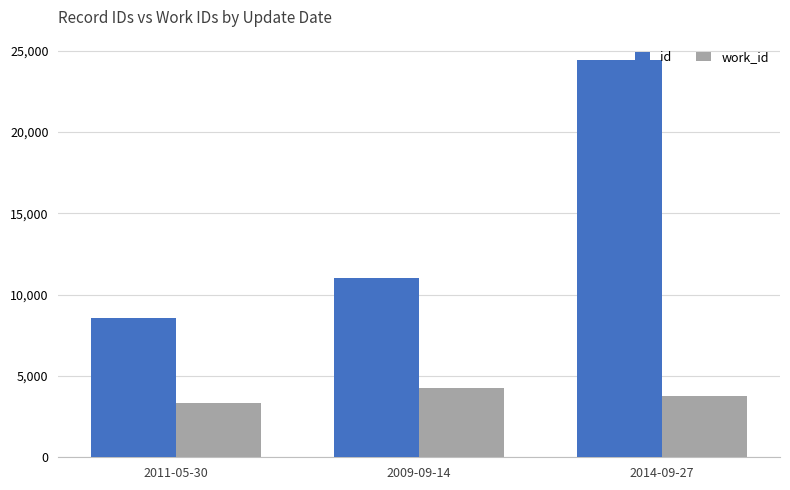

What is the difference between the work_id values at 2009-09-14 and 2014-09-27?

500